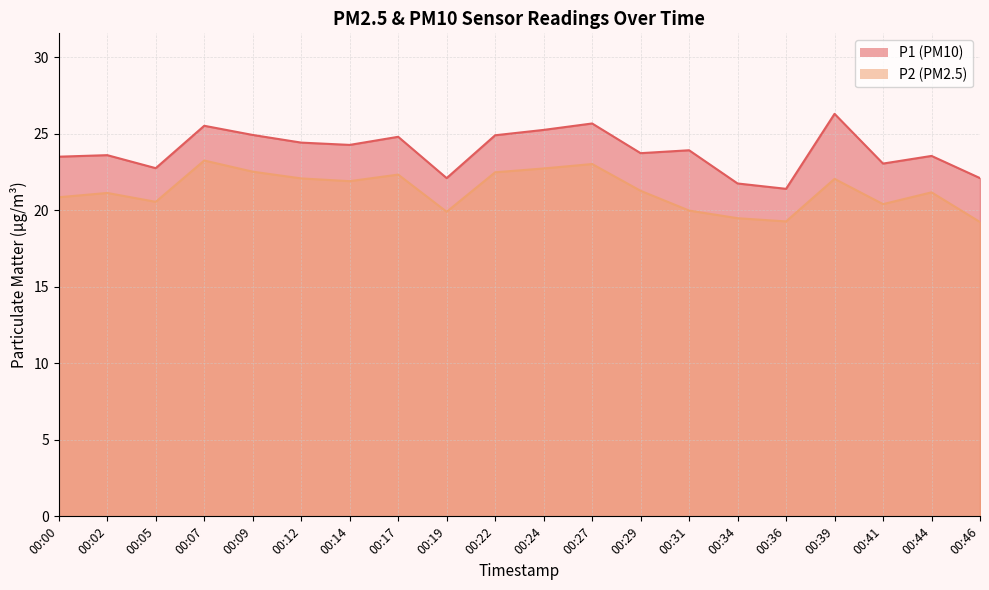

List the labels in order of P2 value, smallest first.

00:46, 00:36, 00:34, 00:19, 00:31, 00:41, 00:05, 00:00, 00:02, 00:44, 00:29, 00:14, 00:39, 00:12, 00:17, 00:22, 00:09, 00:24, 00:27, 00:07